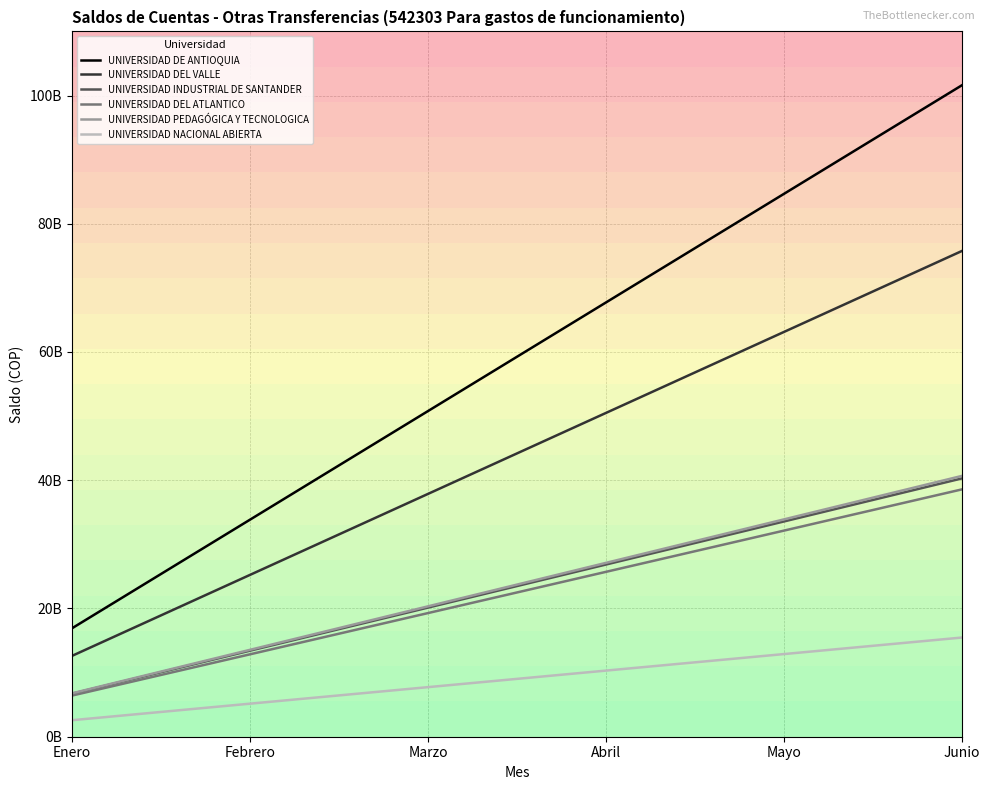

Reading left to right, what are all the values shown in this chart?

UNIVERSIDAD DE ANTIOQUIA: Enero=16930691259.4	Febrero=33861382518.8	Marzo=50792073778.2	Abril=67722765037.6	Mayo=84653456297.0	Junio=101584147556.4
UNIVERSIDAD DEL VALLE: Enero=12623901979.3	Febrero=25247803958.7	Marzo=37871705938.0	Abril=50495607917.3	Mayo=63119509896.7	Junio=75743411876.0
UNIVERSIDAD INDUSTRIAL DE SANTANDER: Enero=6713349108.5	Febrero=13426698217.1	Marzo=20140047325.6	Abril=26853396434.1	Mayo=33566745542.7	Junio=40280094651.2
UNIVERSIDAD DEL ATLANTICO: Enero=6428016454.9	Febrero=12856032909.7	Marzo=19284049364.6	Abril=25712065819.5	Mayo=32140082274.3	Junio=38568098729.2
UNIVERSIDAD PEDAGÓGICA Y TECNOLOGICA: Enero=6778156670.3	Febrero=13556313340.5	Marzo=20334470010.8	Abril=27112626681.1	Mayo=33890783351.3	Junio=40668940021.6
UNIVERSIDAD NACIONAL ABIERTA: Enero=2577713299.1	Febrero=5155426598.3	Marzo=7733139897.4	Abril=10310853196.5	Mayo=12888566495.7	Junio=15466279794.8